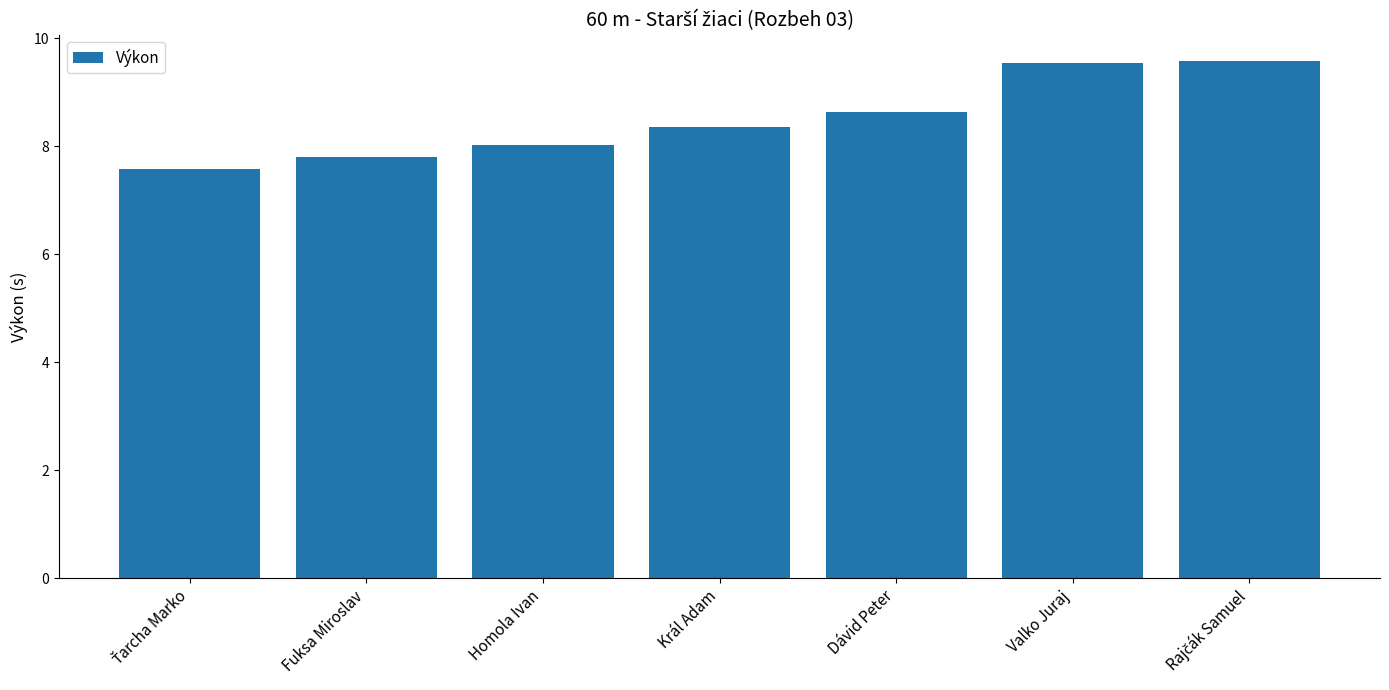

Reading left to right, transcribe all the data shown in this chart.

7.6	7.8	8.0	8.4	8.6	9.5	9.6